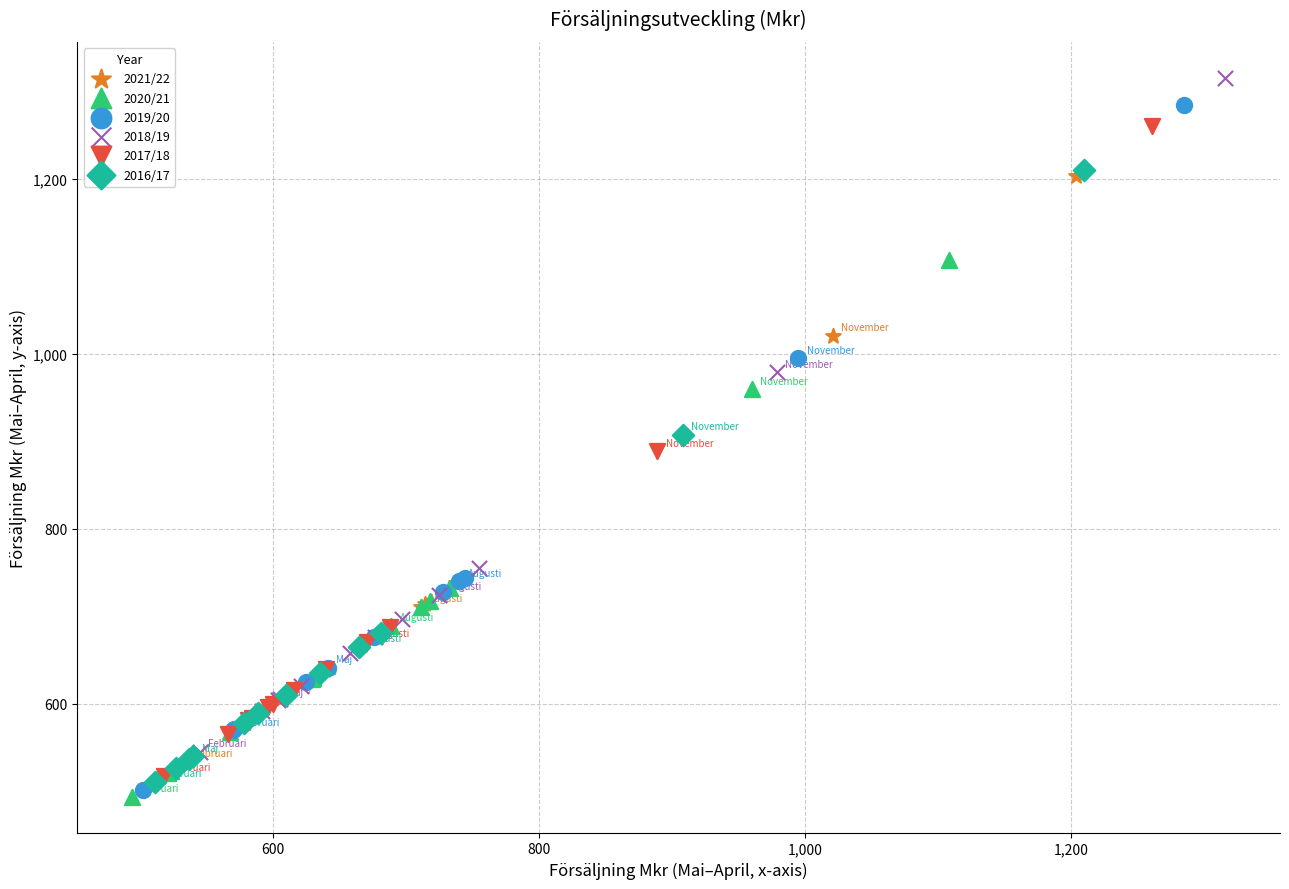

Which series has the largest Y range (max minus min)?

2019/20